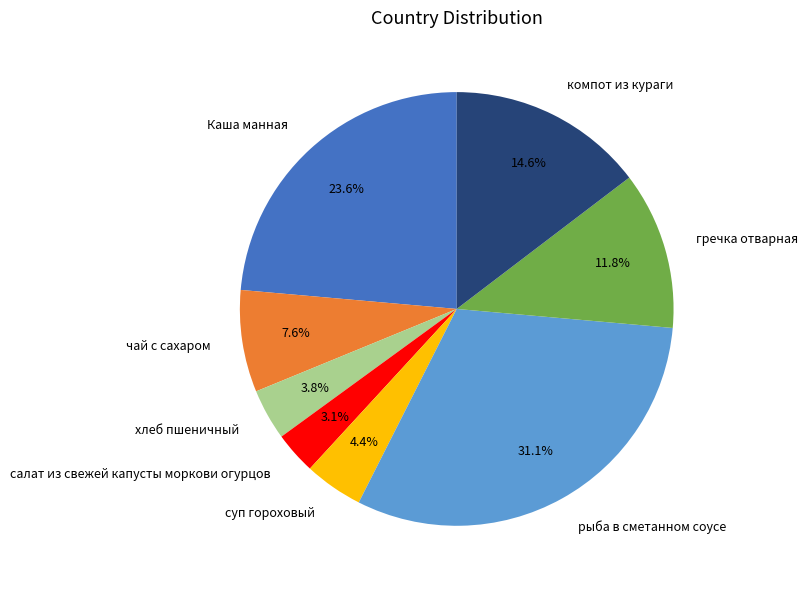

Which slice is the largest?

рыба в сметанном соусе